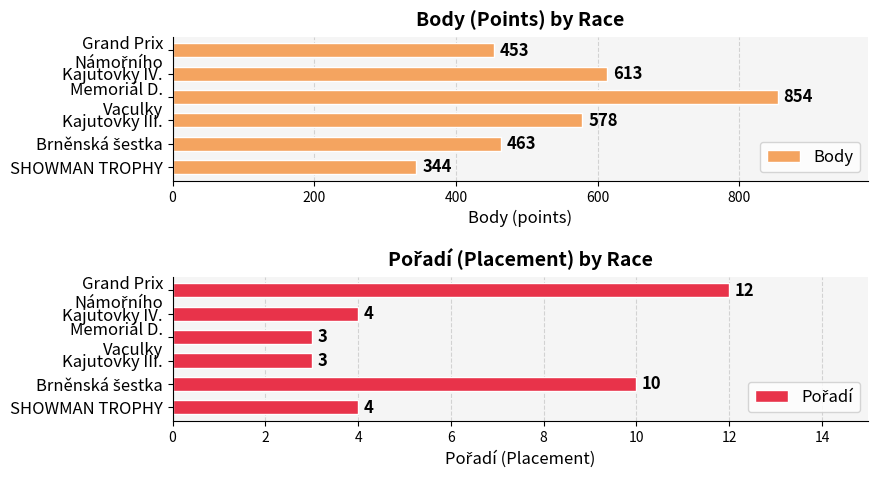

True or false: Body has a value of 344 at SHOWMAN TROPHY.

True